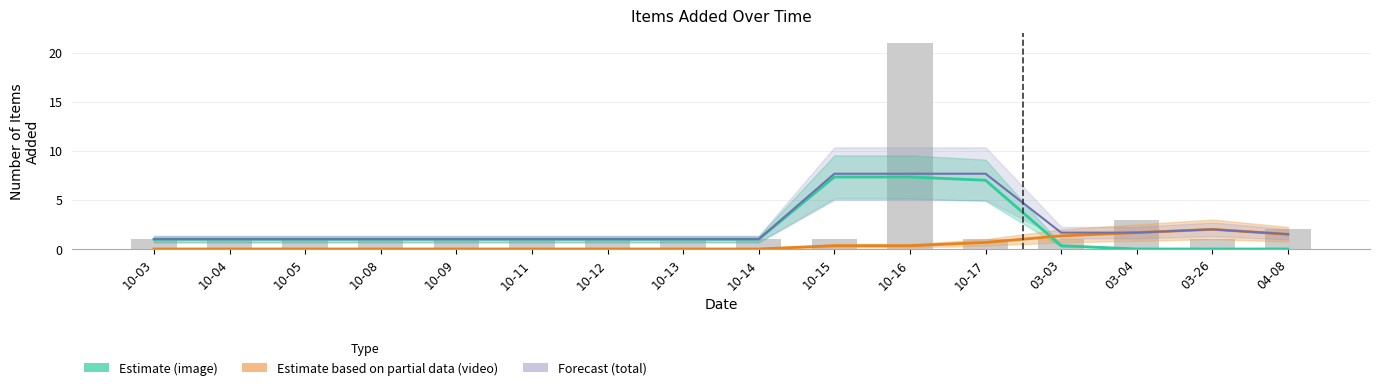

What position from the right is 10-17?

5